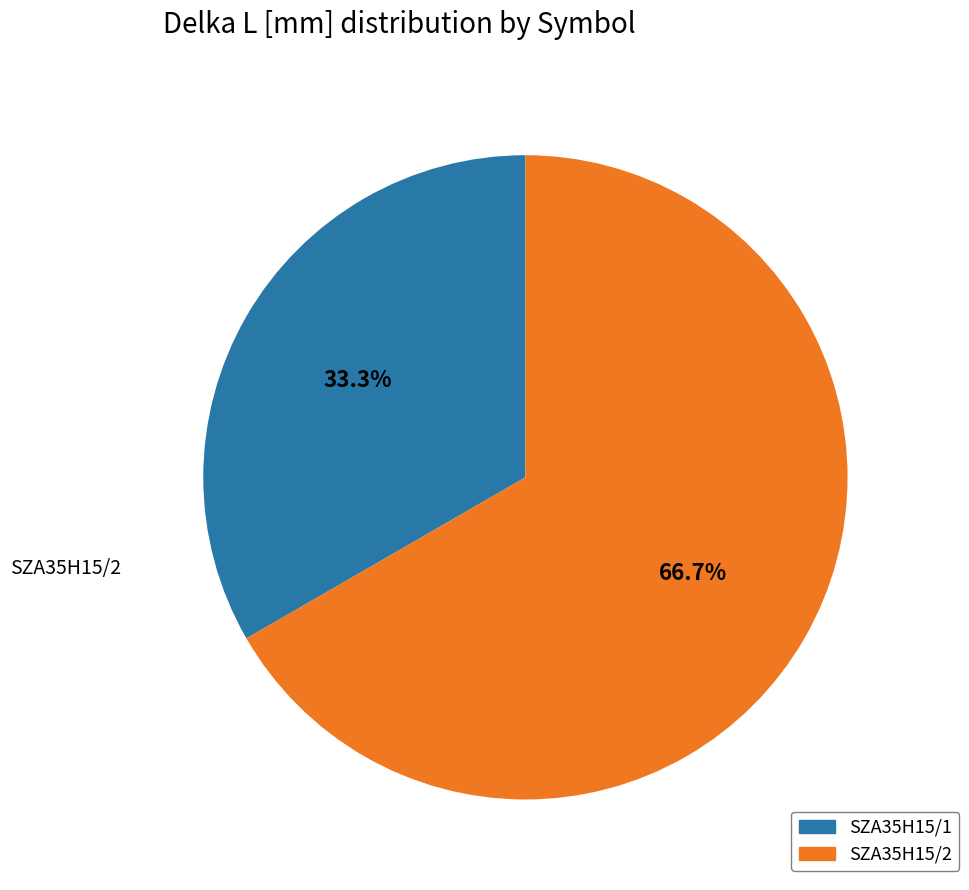

True or false: SZA35H15/2 accounts for 58% of the total.

False